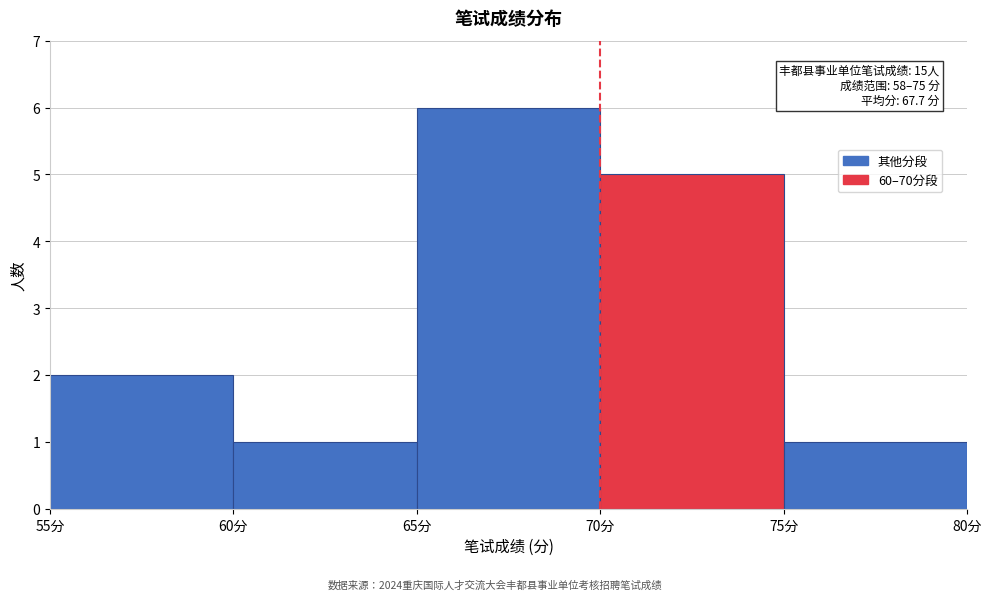

Which range on the x-axis has the tallest bar?

65 to 70